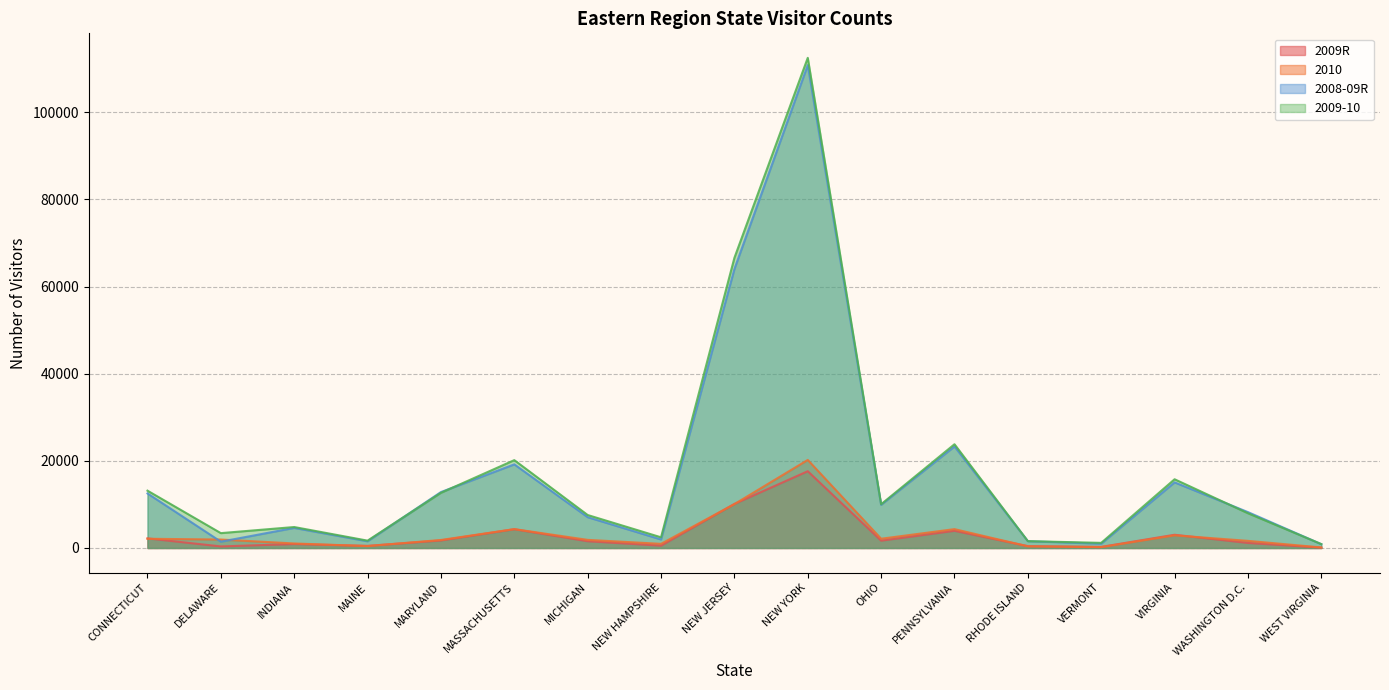

Is the value of 2009-10 at OHIO greater than the value of 2010 at NEW HAMPSHIRE?

Yes